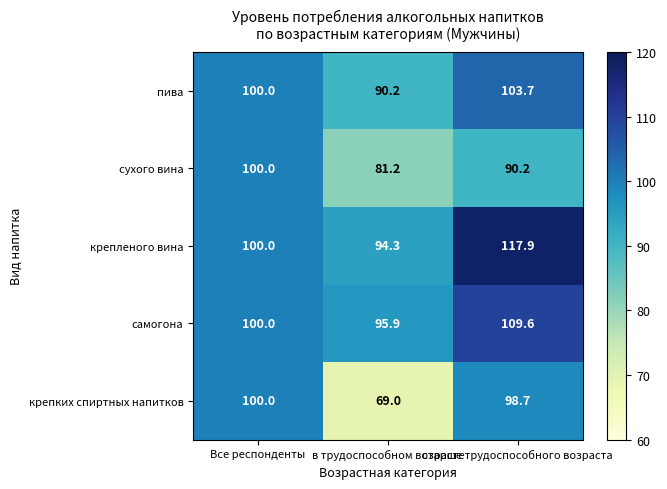

What is the difference between the maximum and second lowest values in the крепленого вина series?

17.9